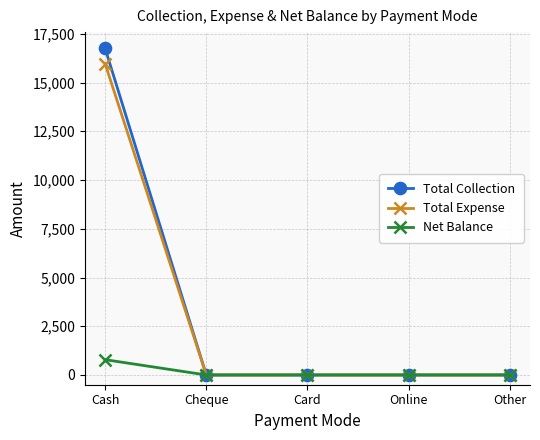

Does the chart display data point markers on the line(s)?

Yes